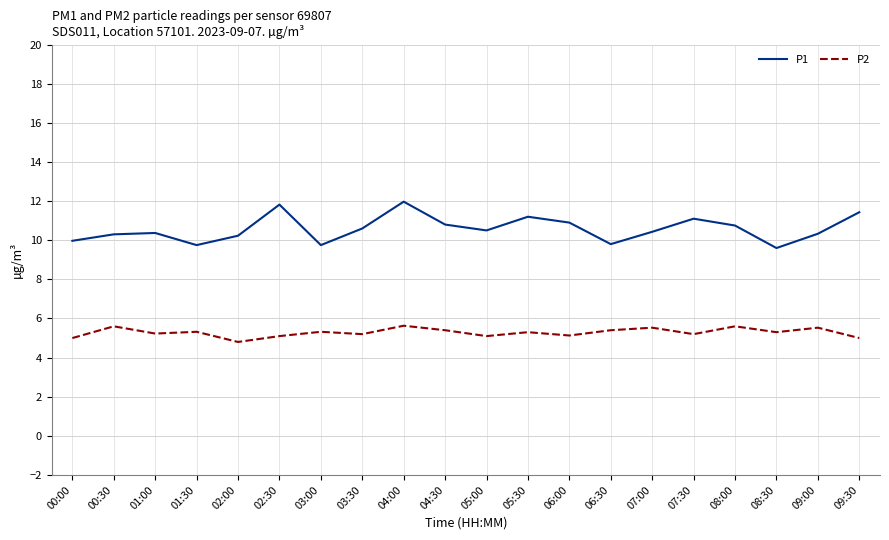

Which series has the largest range (max minus min)?

P1